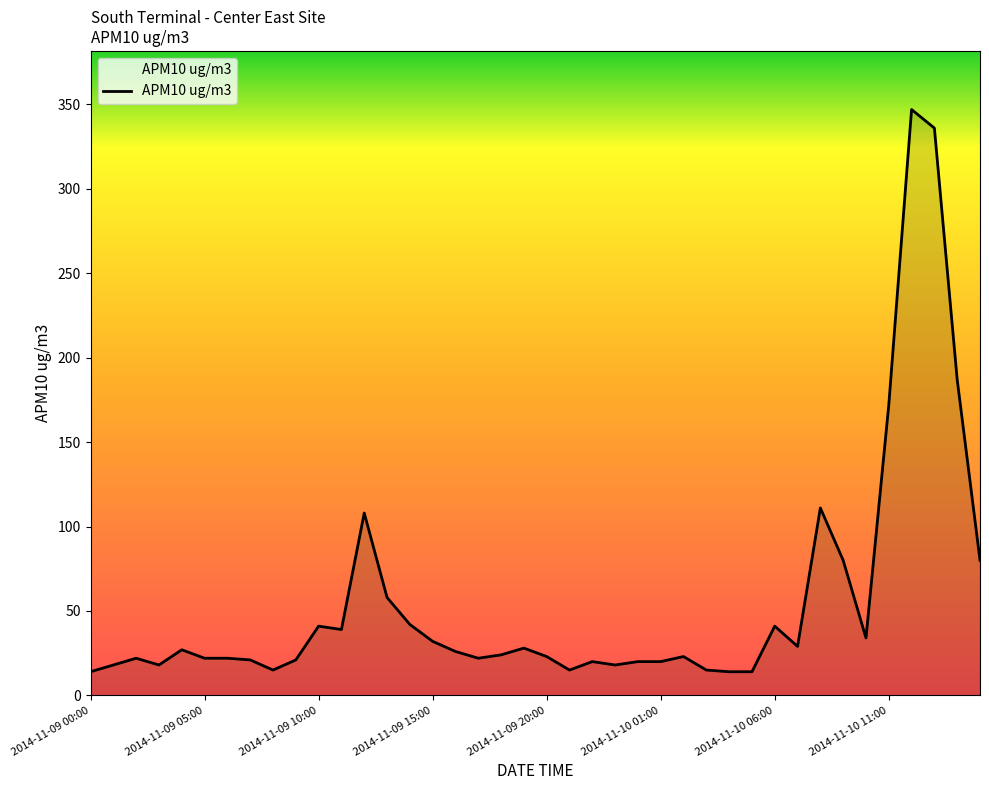

Count the number of categories in the chart.

40